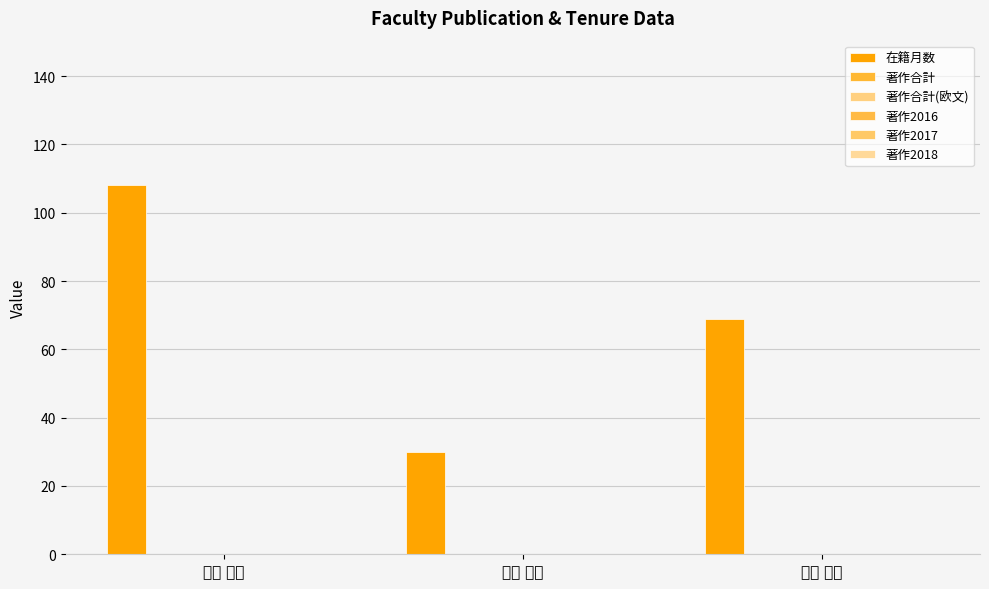

What is the greatest value displayed?

108